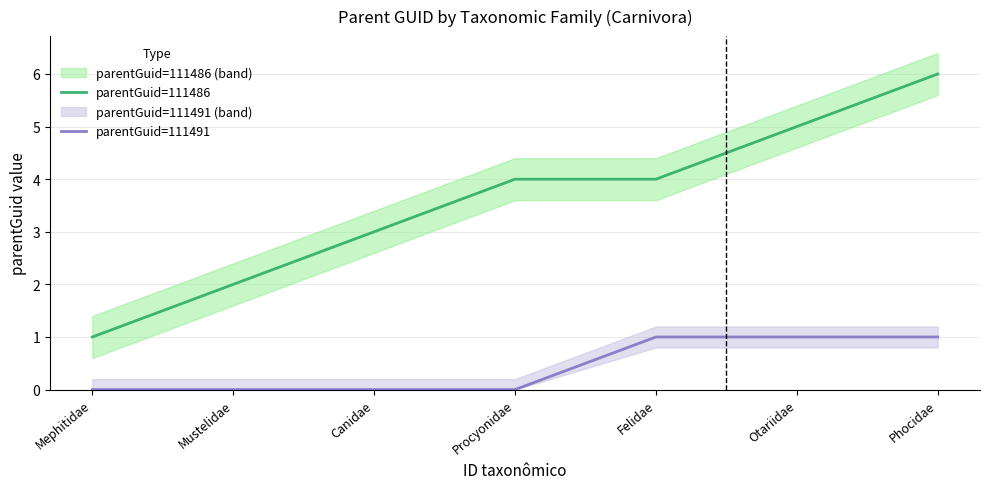

What is the sum of all parentGuid=111486 values?

25